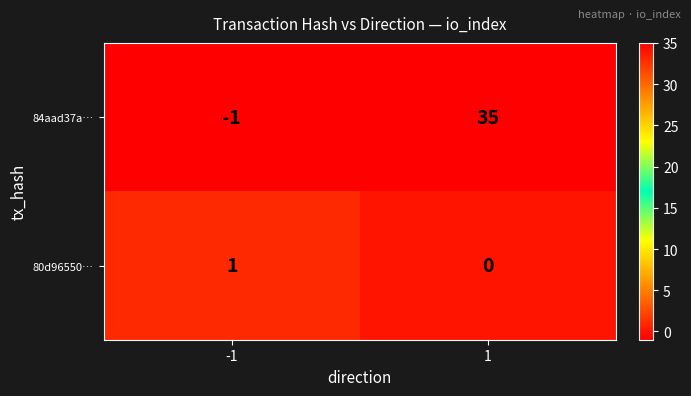

What is the sum of all 84aad37a… values?

34